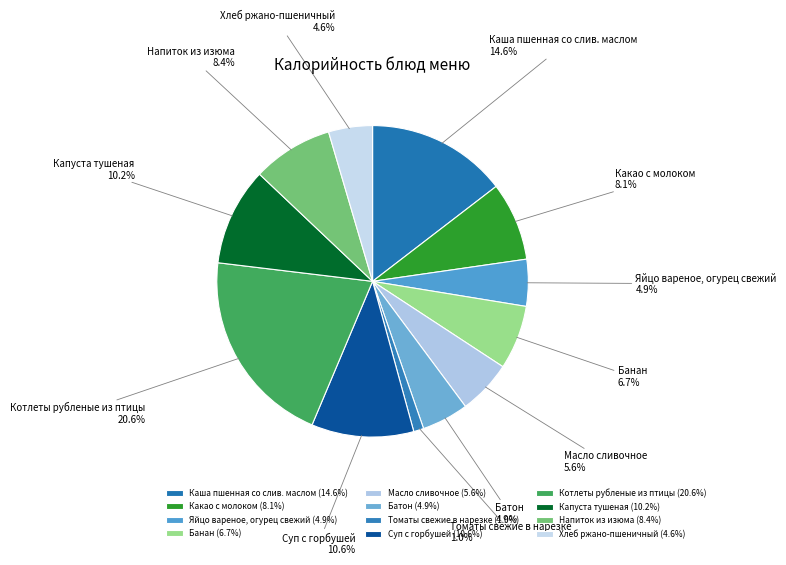

To the nearest percent, what portion does Напиток из изюма represent?

8%